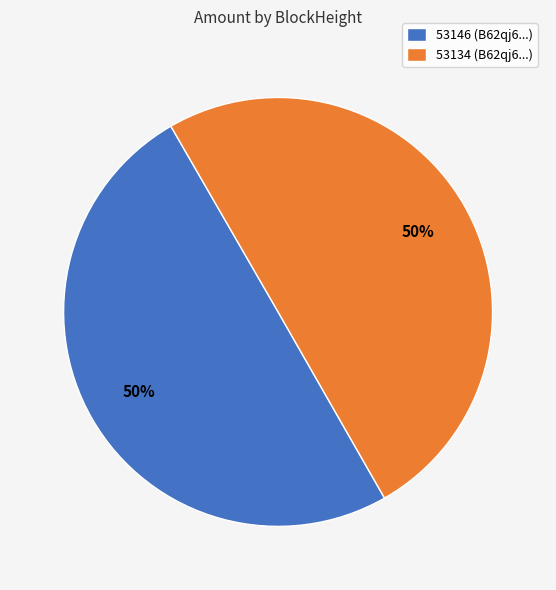

How many slices are in this pie chart?

2